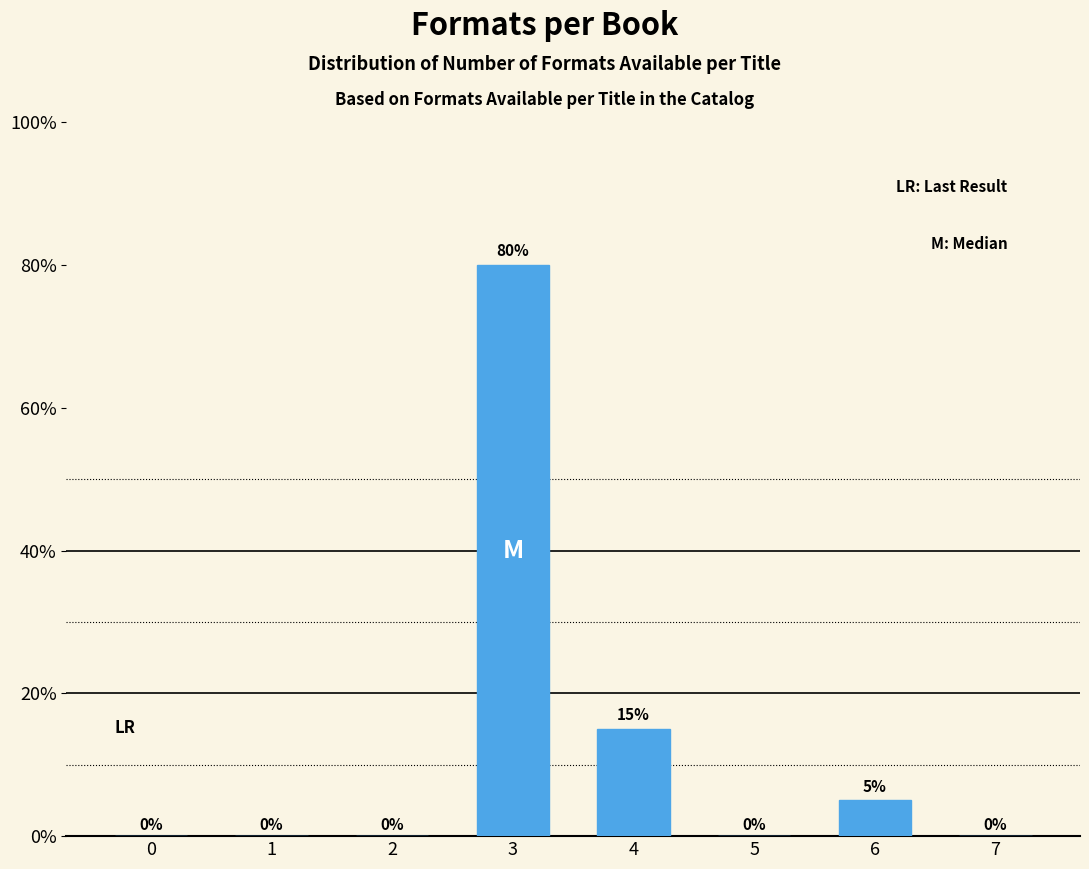

Reading left to right, list all the values displayed in this chart.

0=0	1=0	2=0	3=80	4=15	5=0	6=5	7=0